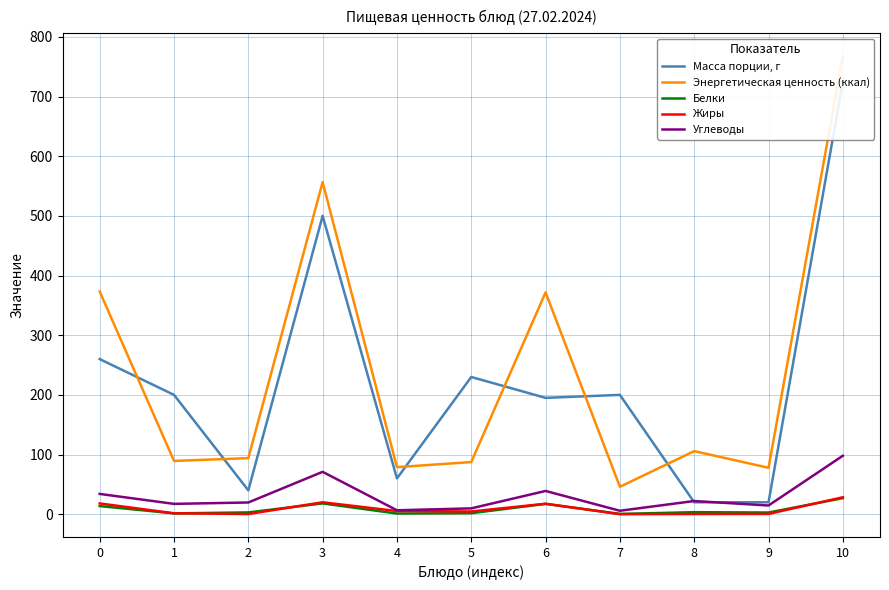

What is the lowest value of the Масса порции, г series?

20.0